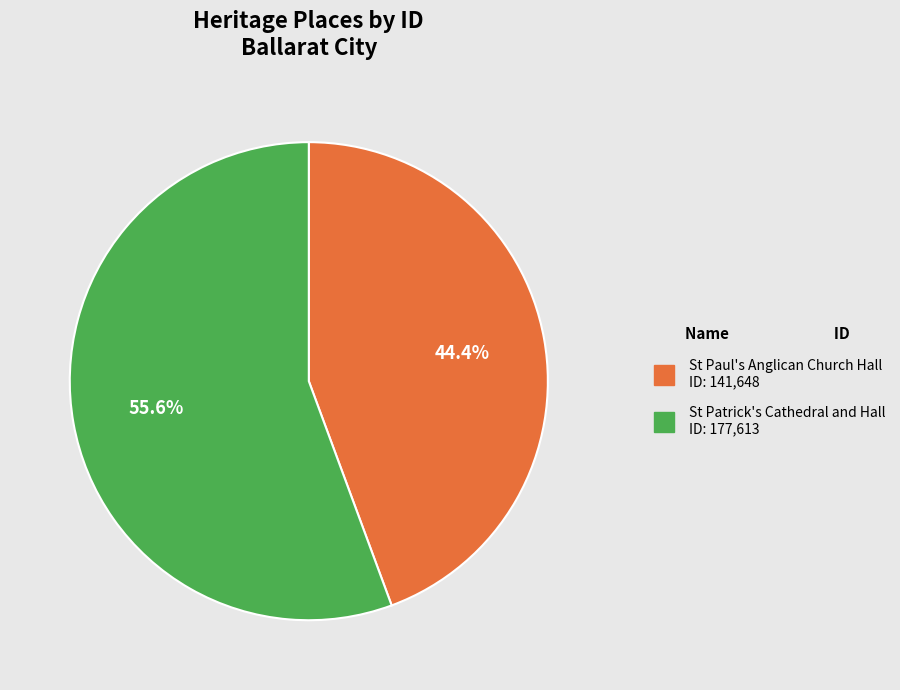

How many segments does this pie chart have?

2